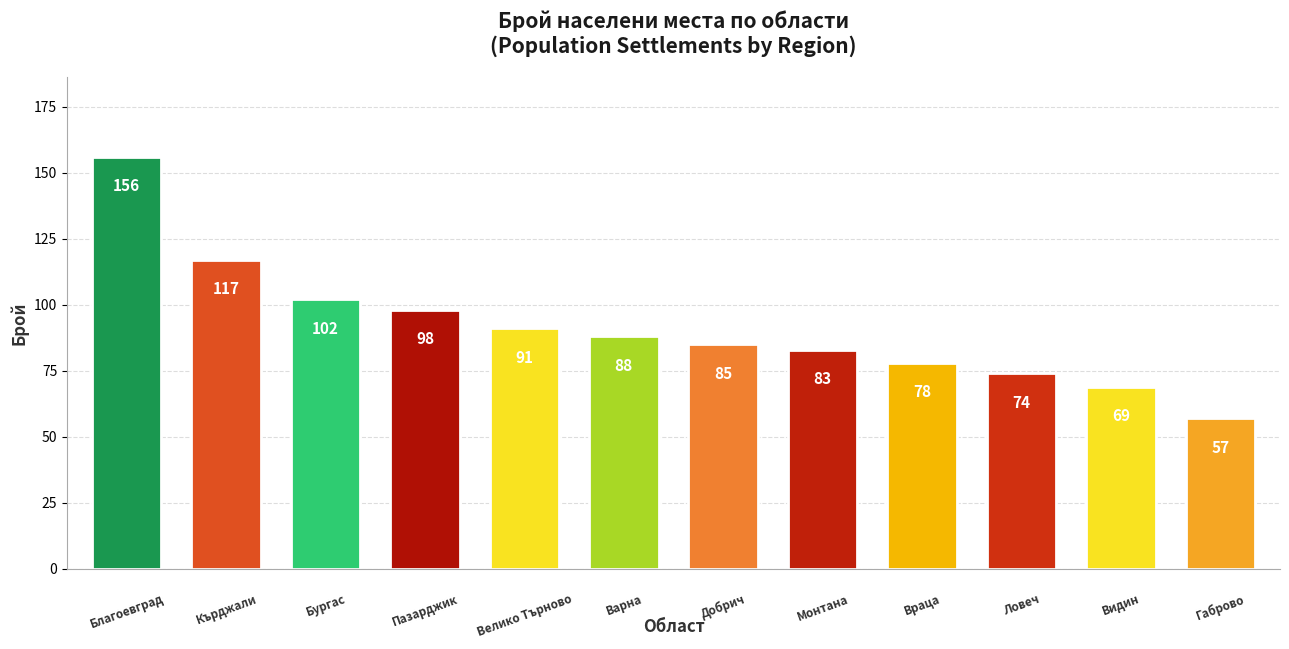

What is the smallest value displayed?

57